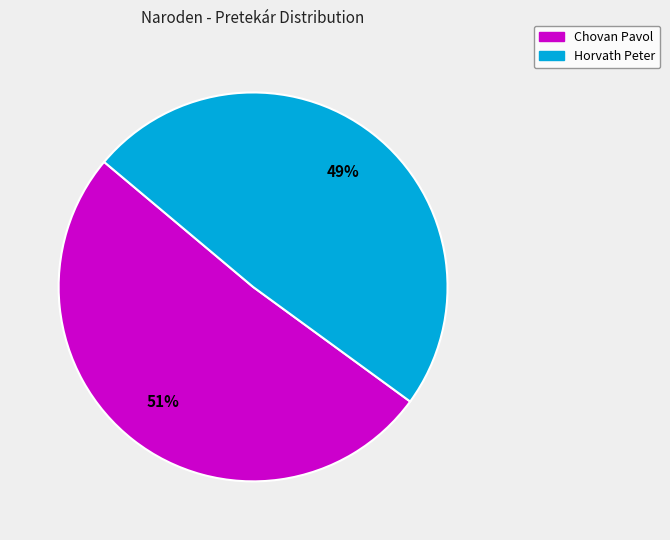

How many segments does this pie chart have?

2